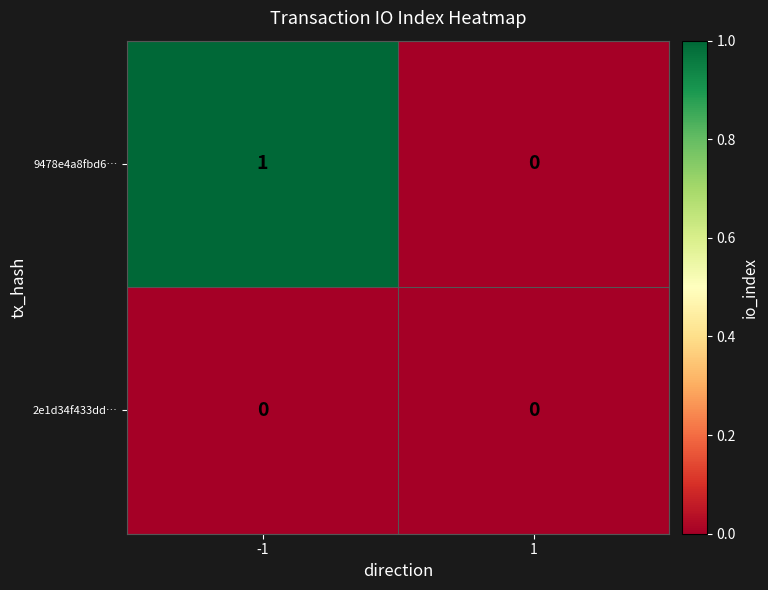

Rank the series at -1 from highest to lowest value.

9478e4a8fbd6…, 2e1d34f433dd…